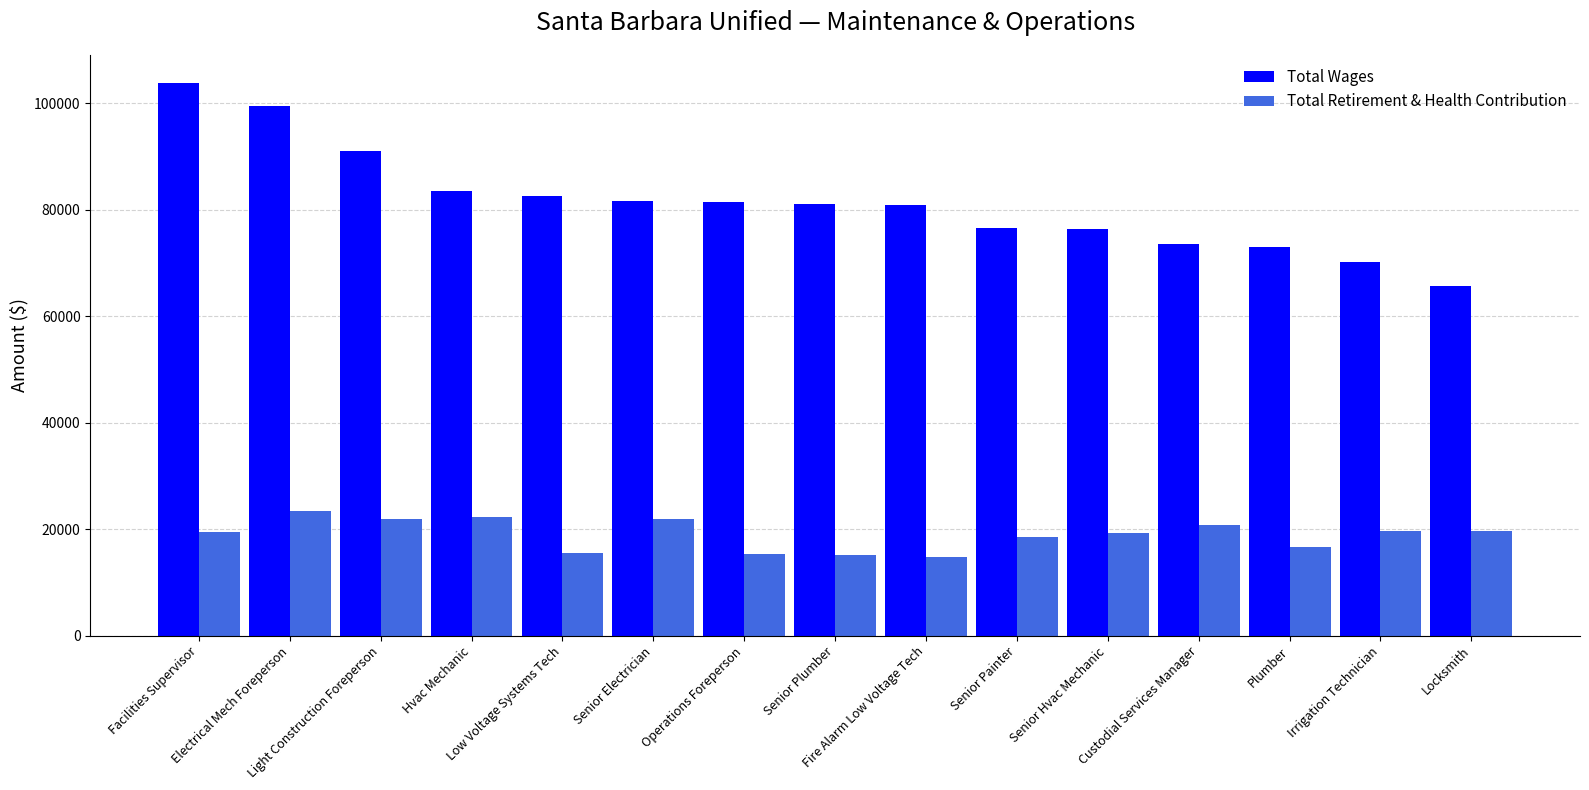

At how many categories does at least one series exceed 57583?

15